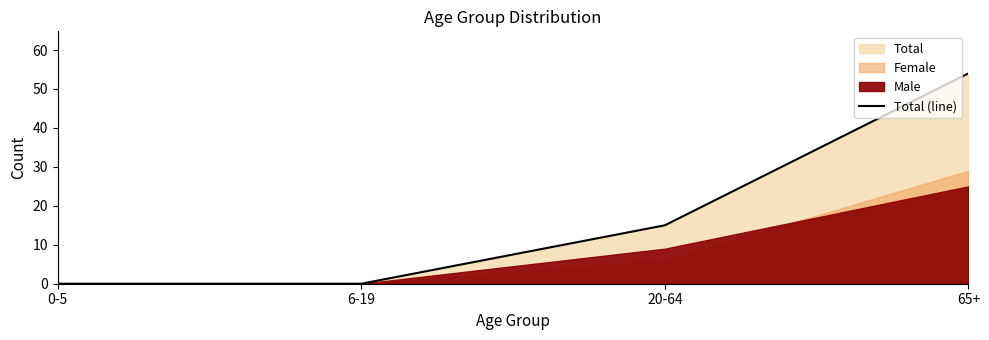

Reading left to right, extract all data points from this chart.

0	0	15	54